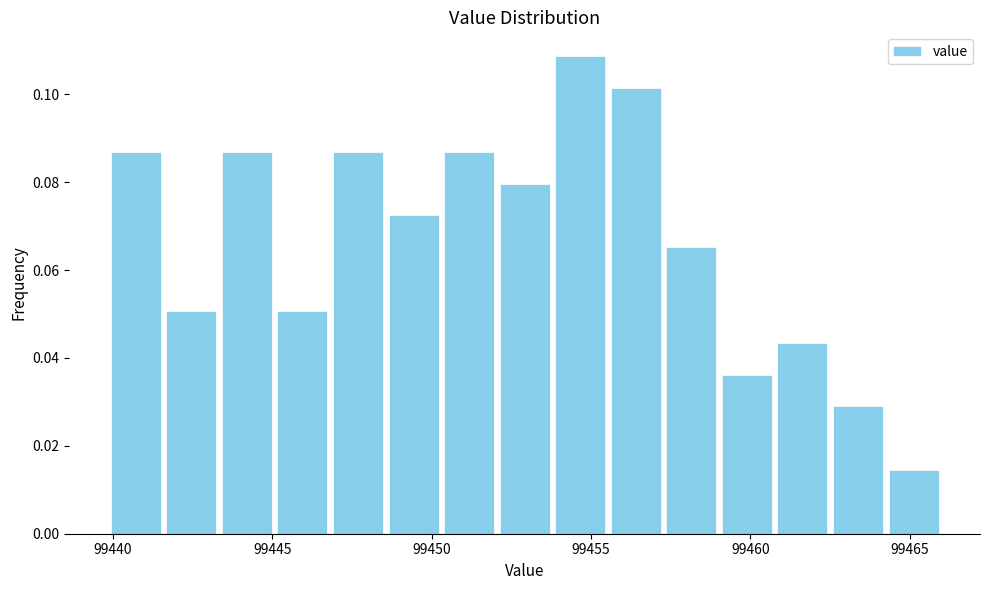

Read against the x-axis, roughly where is the centre of the tallest bar?

99454.5